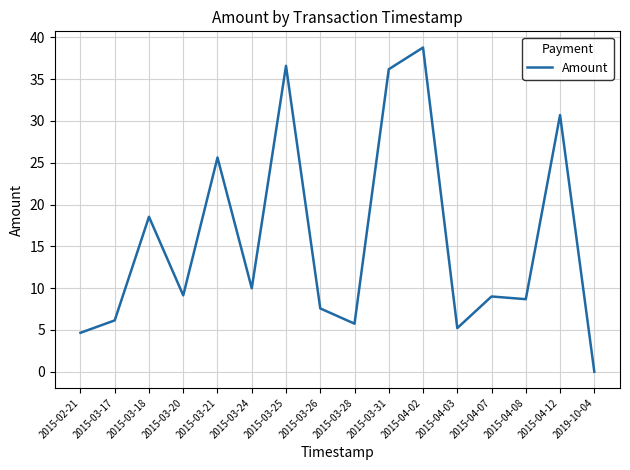

The chart shows a value of 36.2 at 2015-03-31. True or false?

True